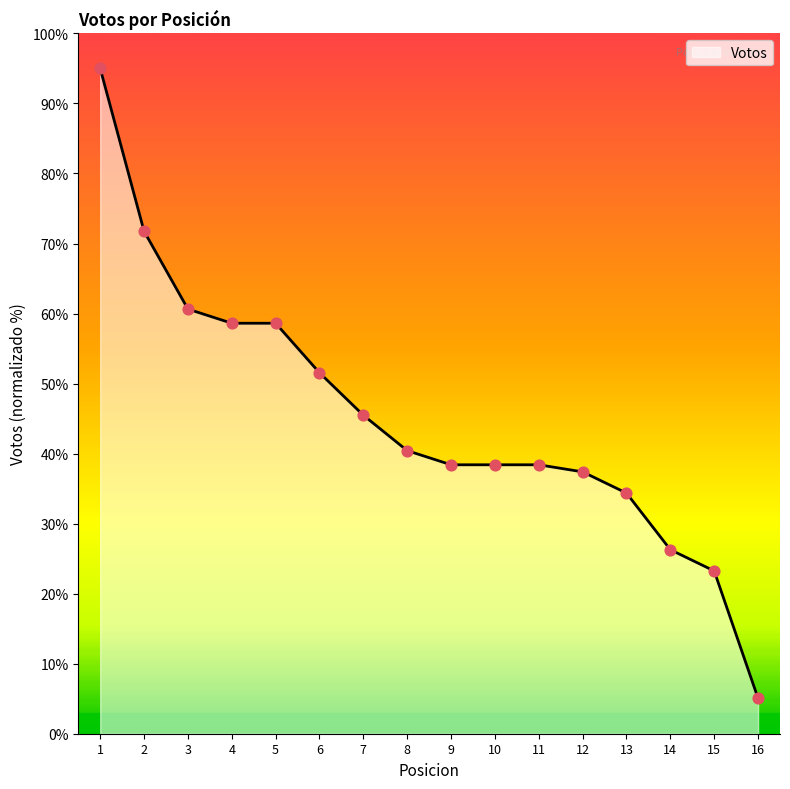

What is the ratio of the value at 16 to the value at 1?

0.1